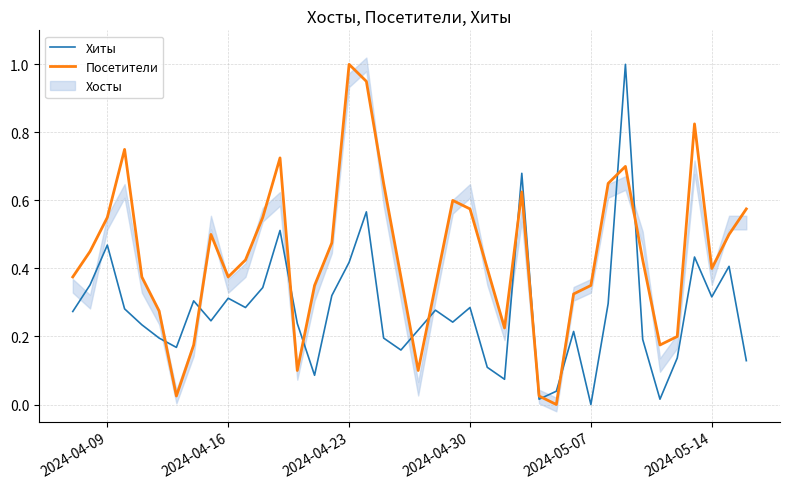

At which label does Посетители reach its peak?

2024-04-23